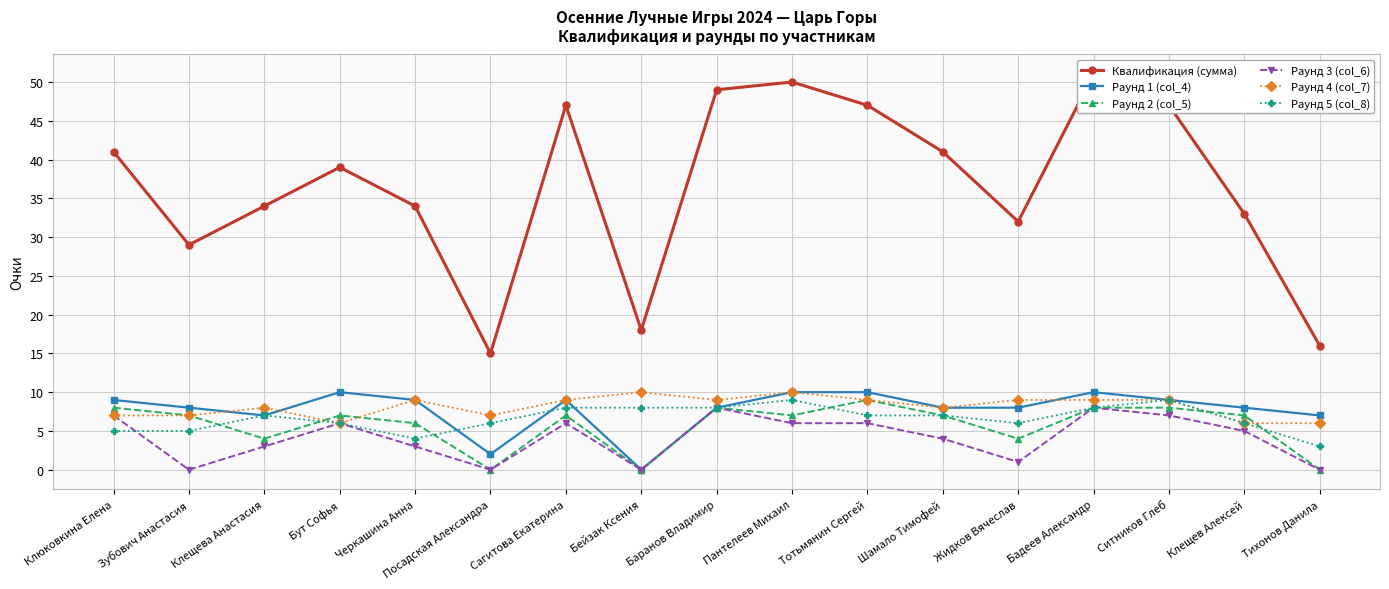

Reading left to right, what are all the values shown in this chart?

Квалификация (сумма): Клюковкина Елена=41	Зубович Анастасия=29	Клещева Анастасия=34	Бут Софья=39	Черкашина Анна=34	Посадская Александра=15	Сагитова Екатерина=47	Бейзак Ксения=18	Баранов Владимир=49	Пантелеев Михаил=50	Тотьмянин Сергей=47	Шамало Тимофей=41	Жидков Вячеслав=32	Бадеев Александр=51	Ситников Глеб=47	Клещев Алексей=33	Тихонов Данила=16
Раунд 1 (col_4): Клюковкина Елена=9	Зубович Анастасия=8	Клещева Анастасия=7	Бут Софья=10	Черкашина Анна=9	Посадская Александра=2	Сагитова Екатерина=9	Бейзак Ксения=0	Баранов Владимир=8	Пантелеев Михаил=10	Тотьмянин Сергей=10	Шамало Тимофей=8	Жидков Вячеслав=8	Бадеев Александр=10	Ситников Глеб=9	Клещев Алексей=8	Тихонов Данила=7
Раунд 2 (col_5): Клюковкина Елена=8	Зубович Анастасия=7	Клещева Анастасия=4	Бут Софья=7	Черкашина Анна=6	Посадская Александра=0	Сагитова Екатерина=7	Бейзак Ксения=0	Баранов Владимир=8	Пантелеев Михаил=7	Тотьмянин Сергей=9	Шамало Тимофей=7	Жидков Вячеслав=4	Бадеев Александр=8	Ситников Глеб=8	Клещев Алексей=7	Тихонов Данила=0
Раунд 3 (col_6): Клюковкина Елена=7	Зубович Анастасия=0	Клещева Анастасия=3	Бут Софья=6	Черкашина Анна=3	Посадская Александра=0	Сагитова Екатерина=6	Бейзак Ксения=0	Баранов Владимир=8	Пантелеев Михаил=6	Тотьмянин Сергей=6	Шамало Тимофей=4	Жидков Вячеслав=1	Бадеев Александр=8	Ситников Глеб=7	Клещев Алексей=5	Тихонов Данила=0
Раунд 4 (col_7): Клюковкина Елена=7	Зубович Анастасия=7	Клещева Анастасия=8	Бут Софья=6	Черкашина Анна=9	Посадская Александра=7	Сагитова Екатерина=9	Бейзак Ксения=10	Баранов Владимир=9	Пантелеев Михаил=10	Тотьмянин Сергей=9	Шамало Тимофей=8	Жидков Вячеслав=9	Бадеев Александр=9	Ситников Глеб=9	Клещев Алексей=6	Тихонов Данила=6
Раунд 5 (col_8): Клюковкина Елена=5	Зубович Анастасия=5	Клещева Анастасия=7	Бут Софья=6	Черкашина Анна=4	Посадская Александра=6	Сагитова Екатерина=8	Бейзак Ксения=8	Баранов Владимир=8	Пантелеев Михаил=9	Тотьмянин Сергей=7	Шамало Тимофей=7	Жидков Вячеслав=6	Бадеев Александр=8	Ситников Глеб=9	Клещев Алексей=6	Тихонов Данила=3